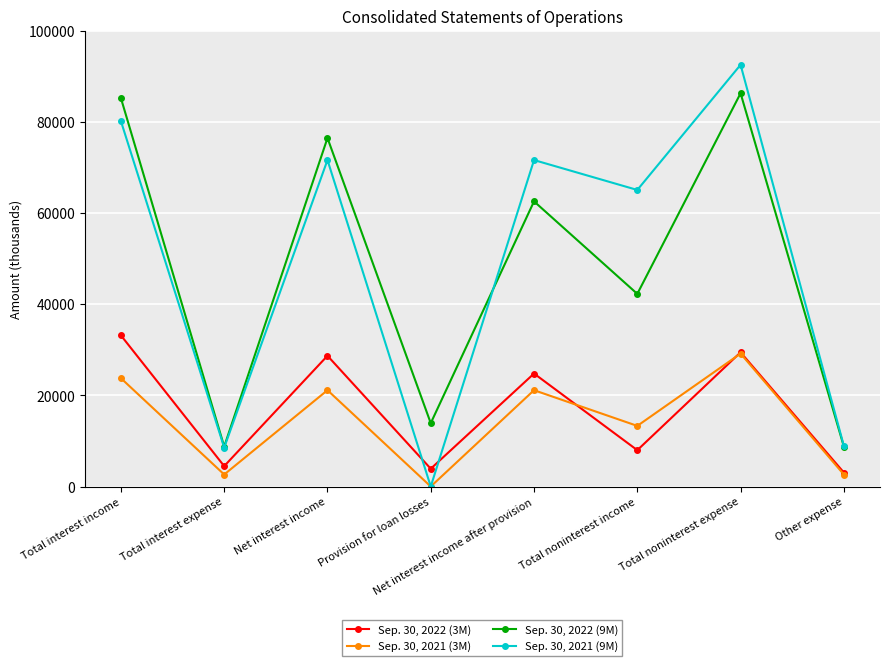

At Total noninterest income, list the series in order from smallest to largest.

Sep. 30, 2022 (3M), Sep. 30, 2021 (3M), Sep. 30, 2022 (9M), Sep. 30, 2021 (9M)